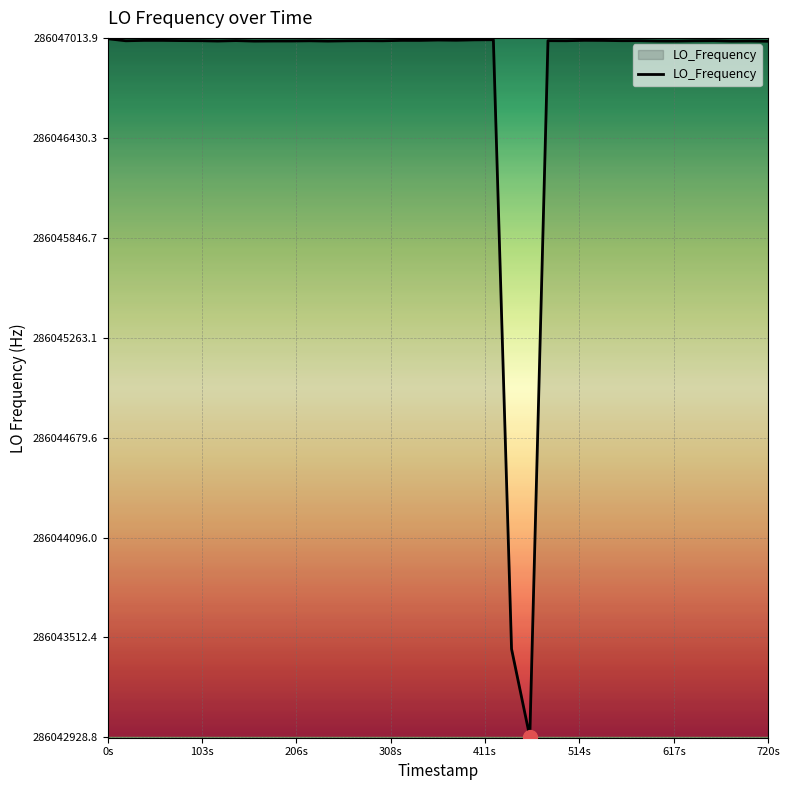

What is the smallest value displayed?

286042930.8